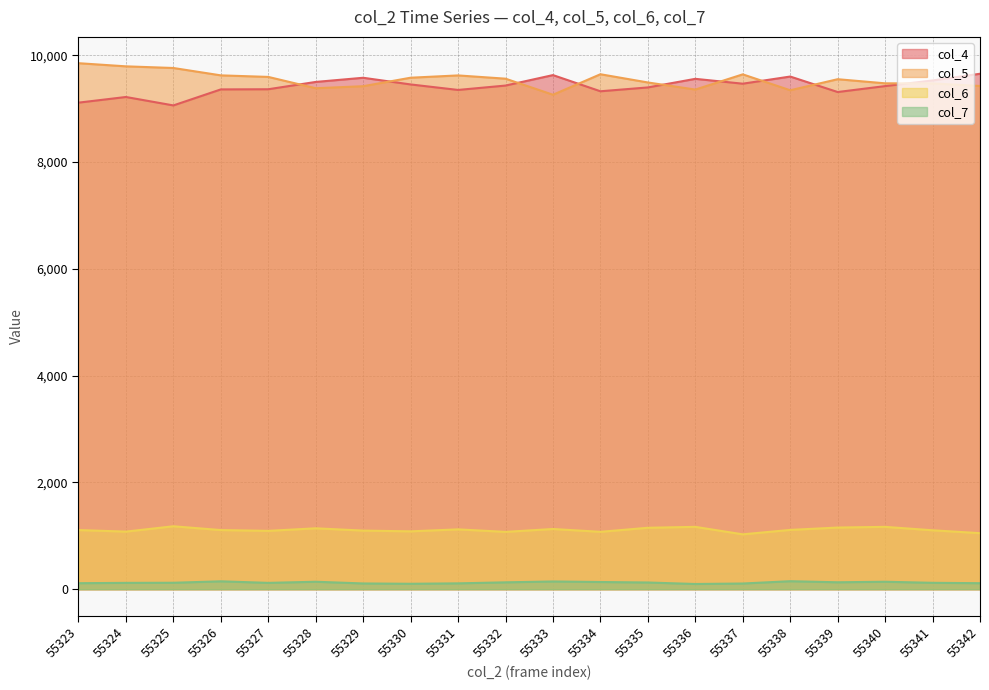

Does the chart display data point markers on the line(s)?

No